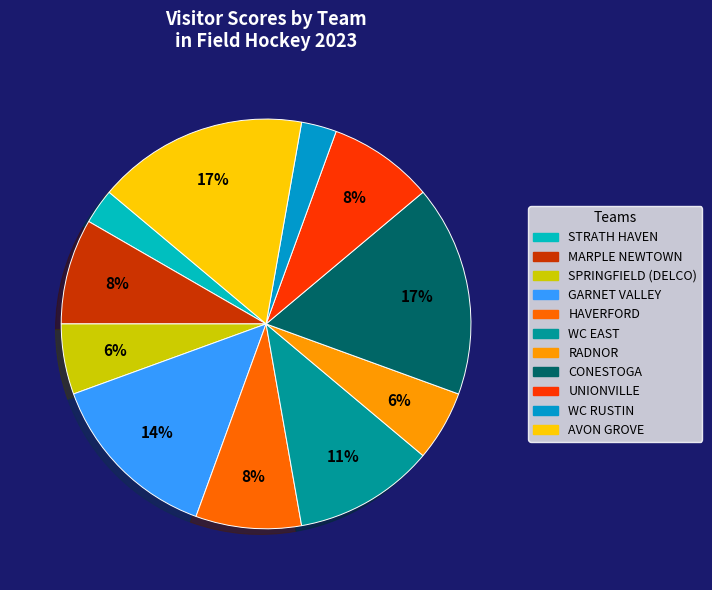

True or false: HAVERFORD accounts for 23% of the total.

False